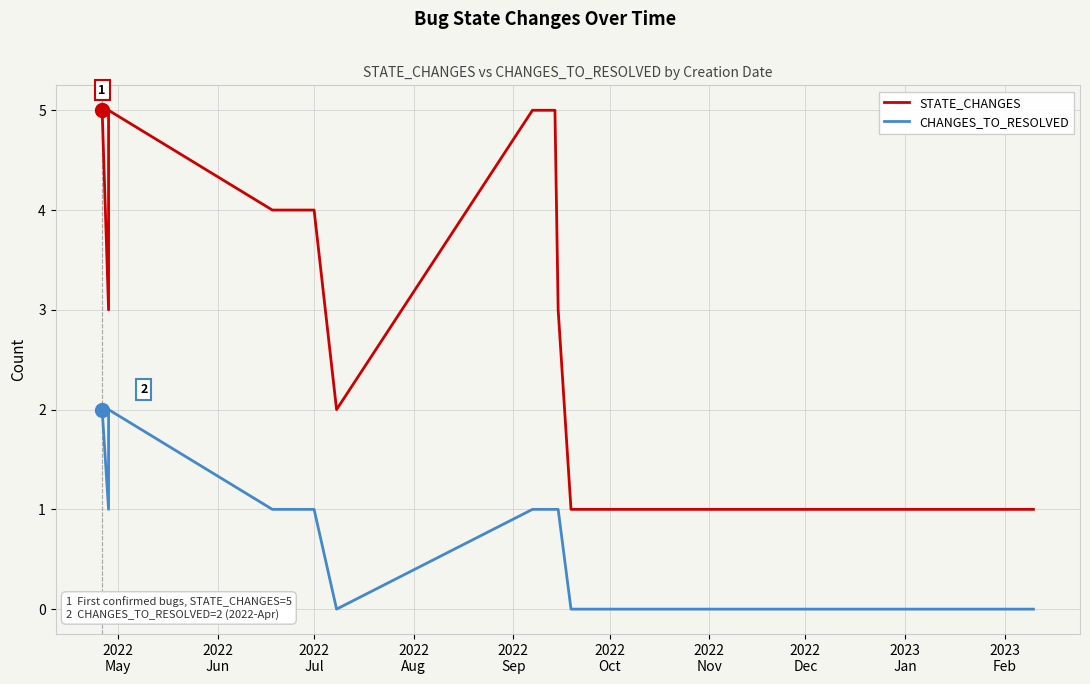

True or false: CHANGES_TO_RESOLVED and STATE_CHANGES intersect in this chart.

False